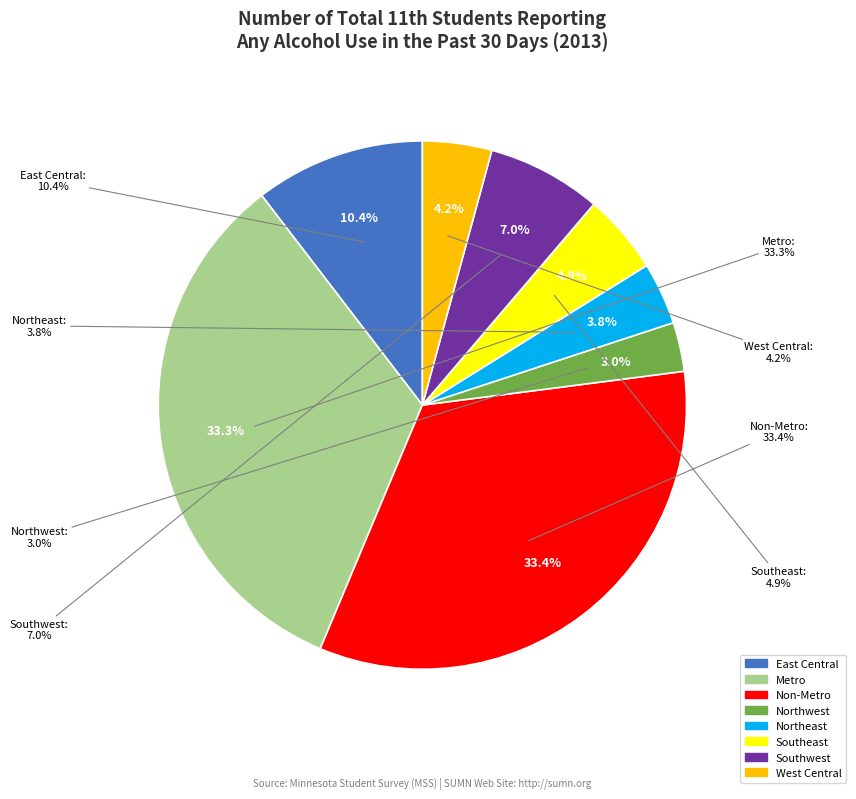

True or false: East Central accounts for 21% of the total.

False